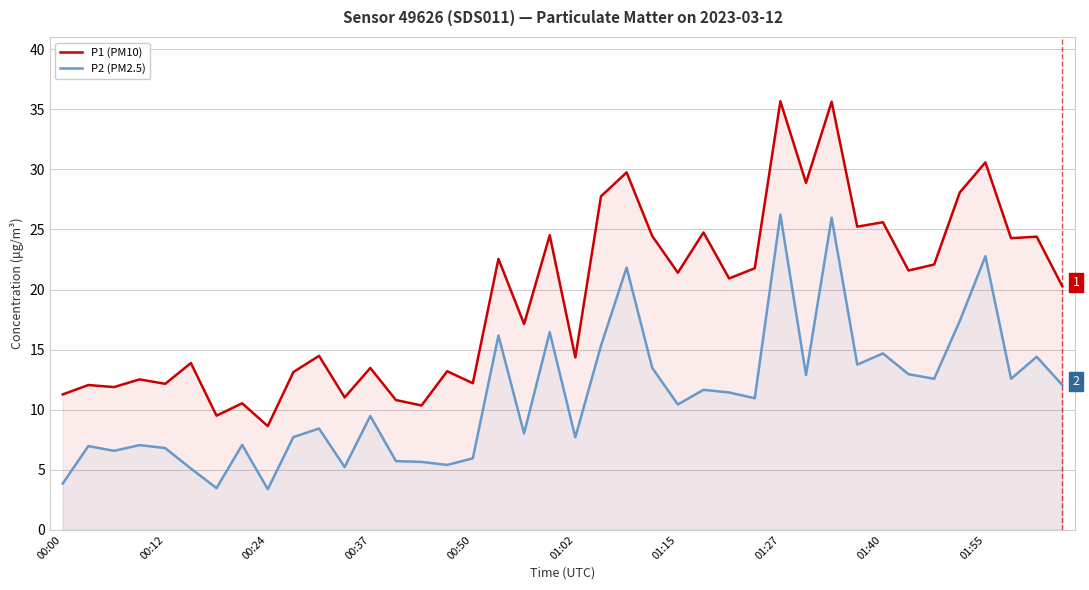

True or false: P1 (PM10) and P2 (PM2.5) cross at least once.

False